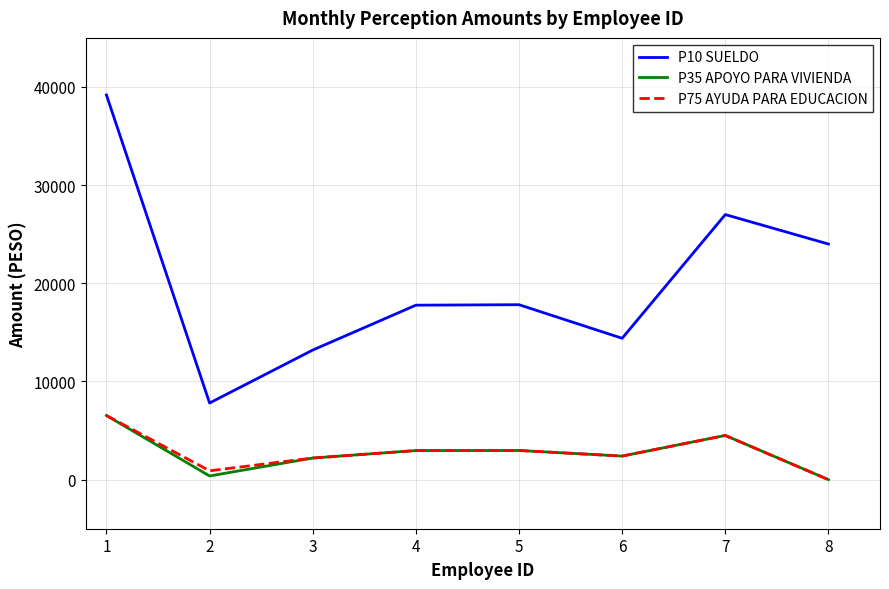

True or false: P10 SUELDO has a value of 27002.2 at 7.

True